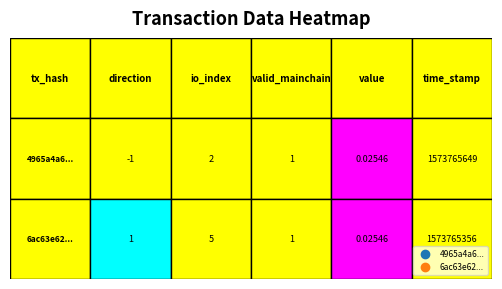

Which series has the largest total across all categories?

4965a4a62f979bdf446deb45de4aa868d82d821